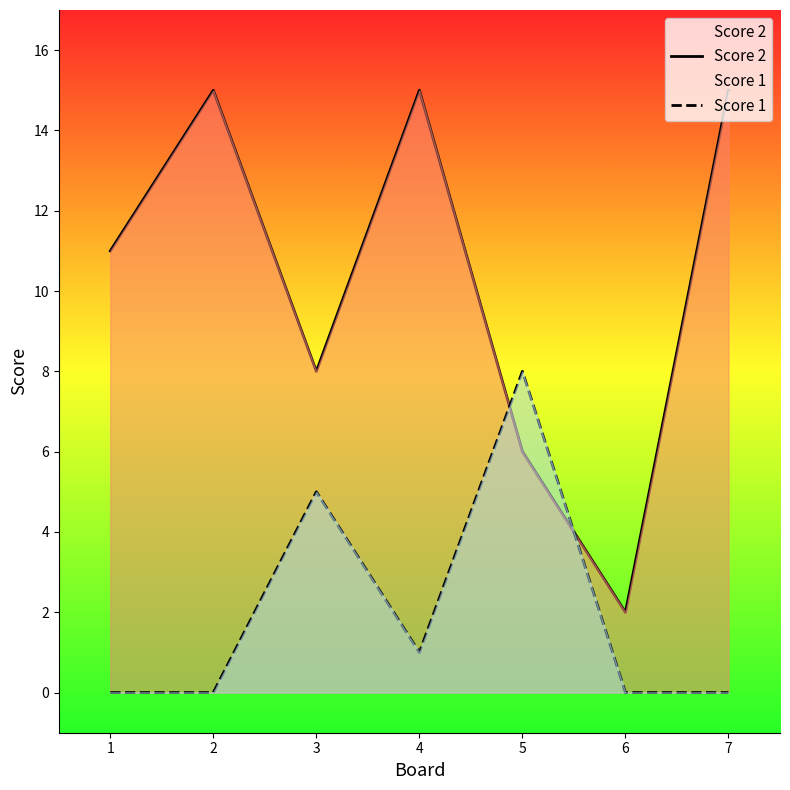

What are all the series names shown in the legend?

Score 2, Score 1